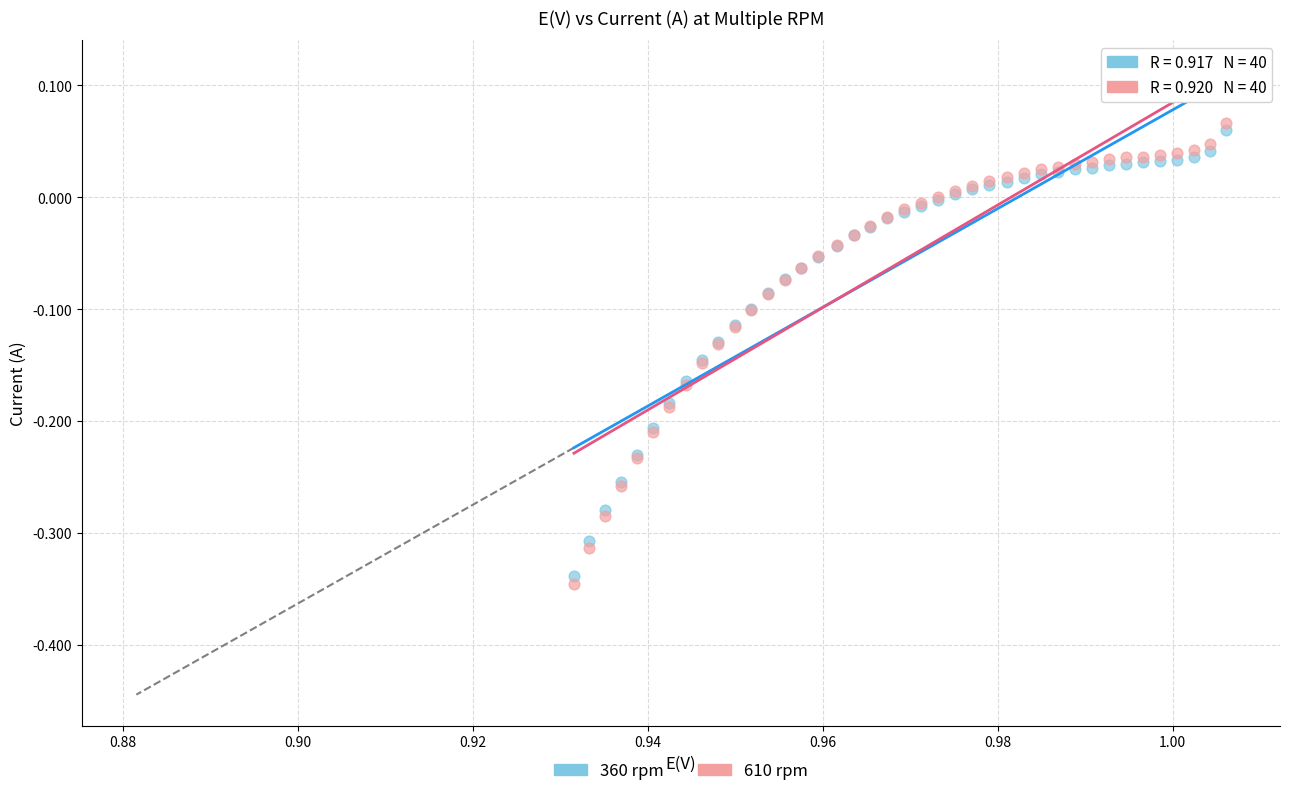

Which series contains the highest Y value?

610 rpm